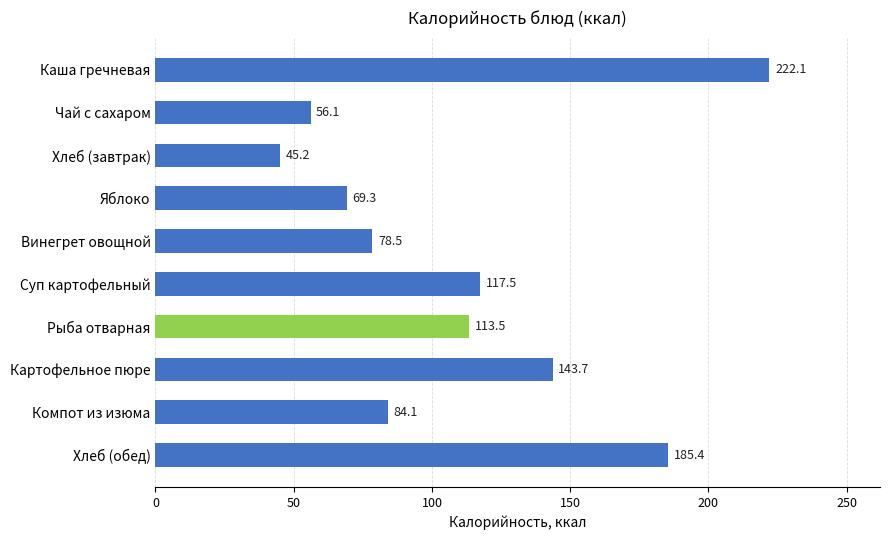

What position from the bottom is Каша гречневая?

10